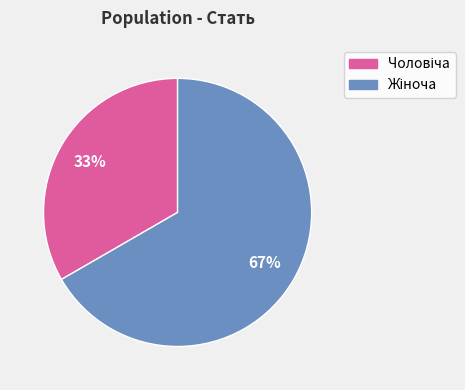

Is there any slice that represents more than half of the pie?

Yes